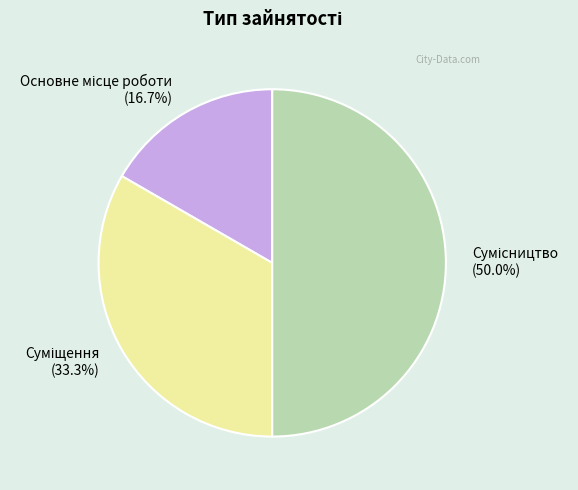

Is it true that Сумісництво is 37% of the pie?

False